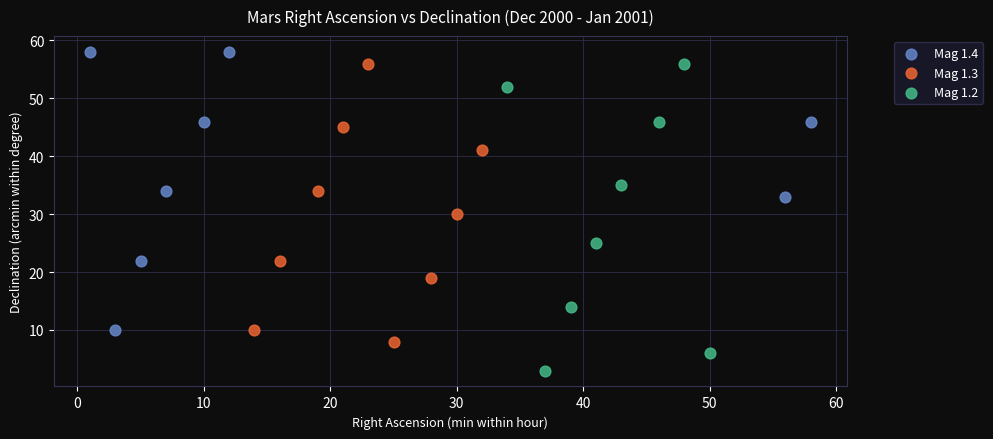

Which series contains the highest Y value?

Mag 1.4